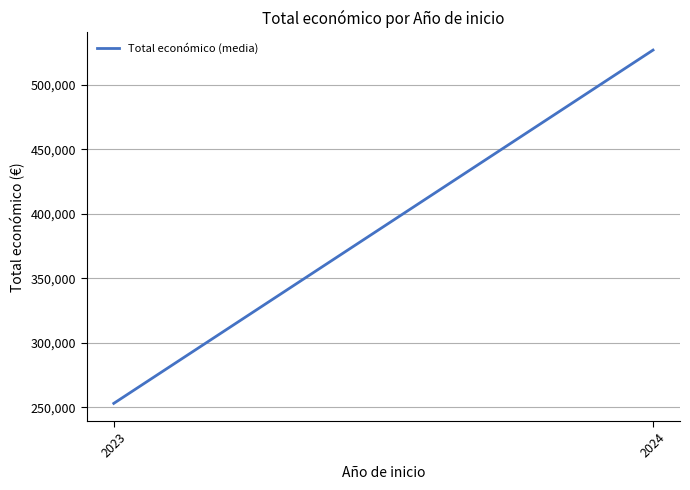

How many distinct data groups are displayed?

1